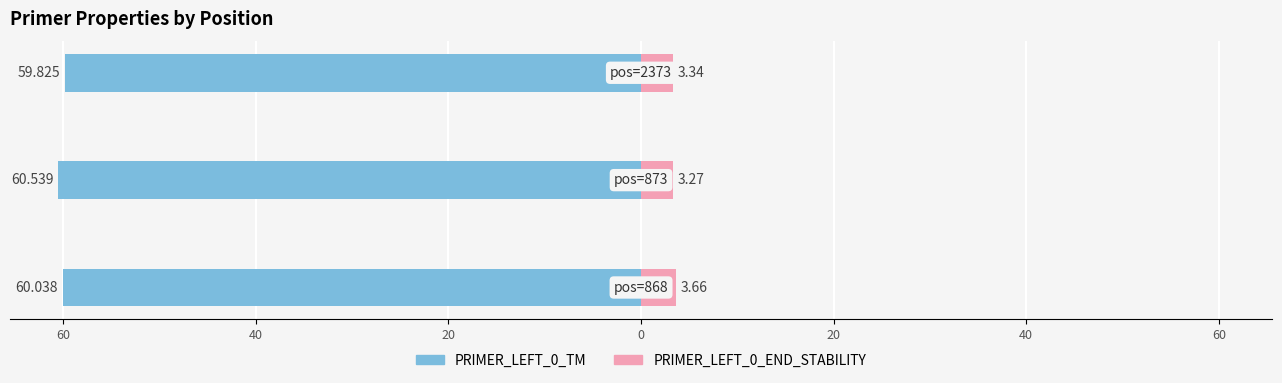

True or false: PRIMER_LEFT_0_END_STABILITY has a value of 1.8 at 40.

False